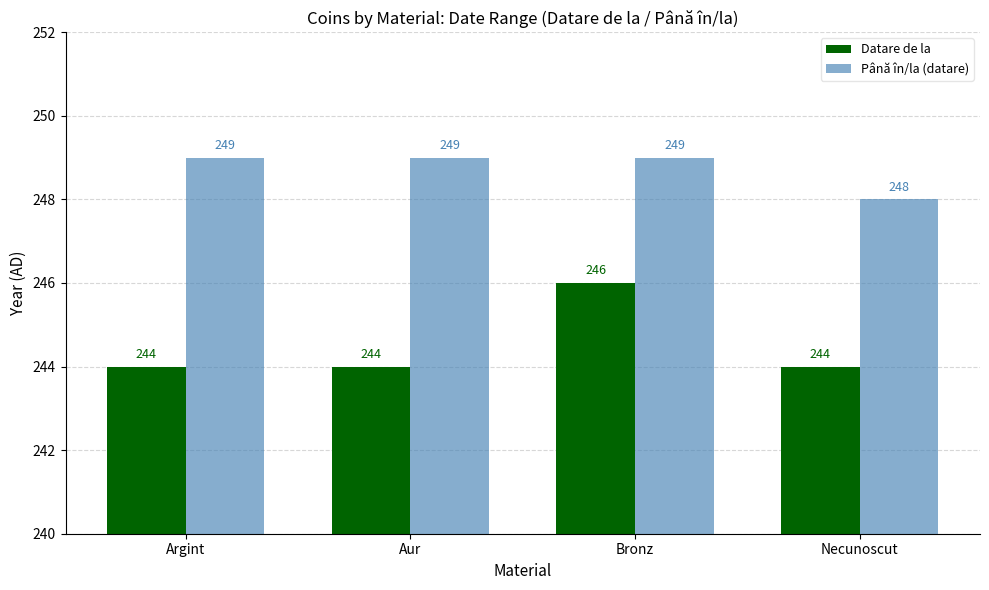

True or false: Datare de la has a value of 246 at Bronz.

True